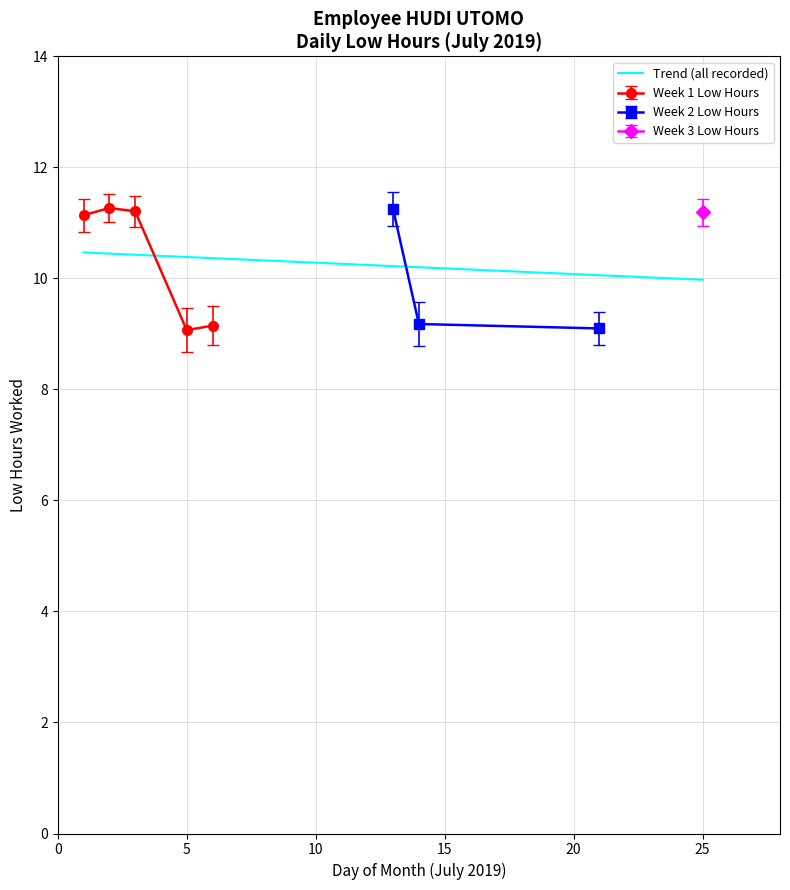

True or false: Week 1 Low Hours has more than 0 points higher than both neighbors.

True